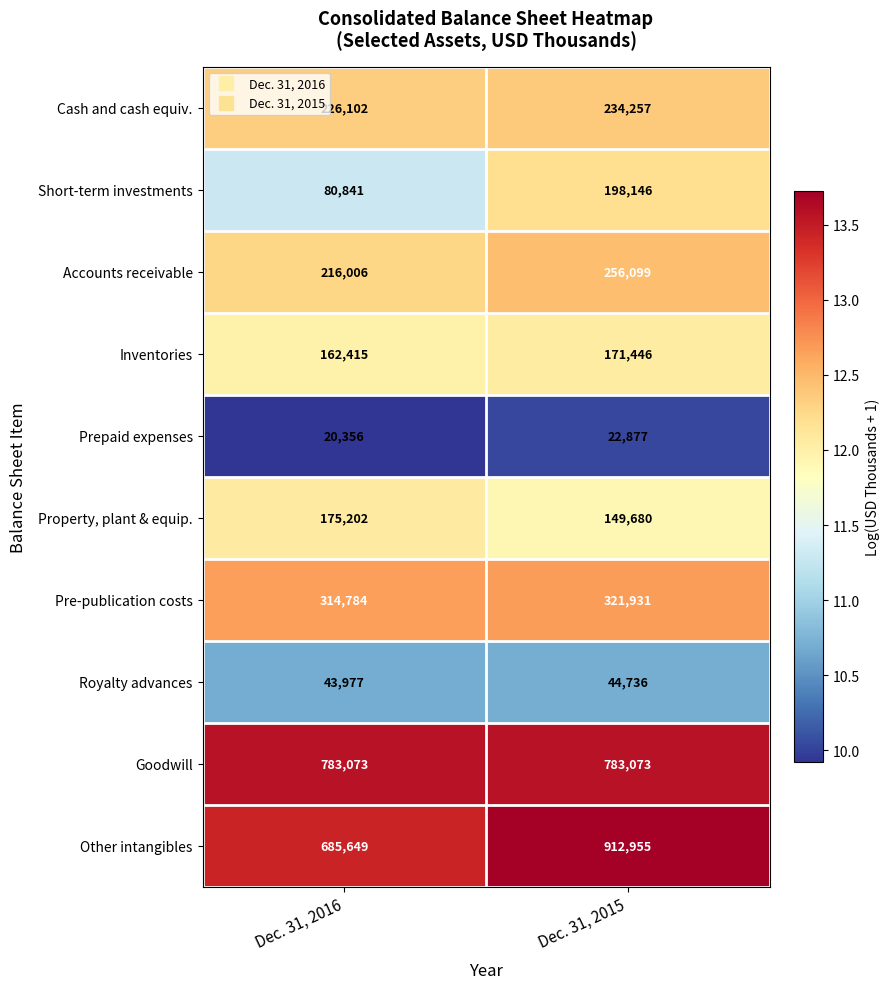

What is the average value of the Pre-publication costs series?

318358